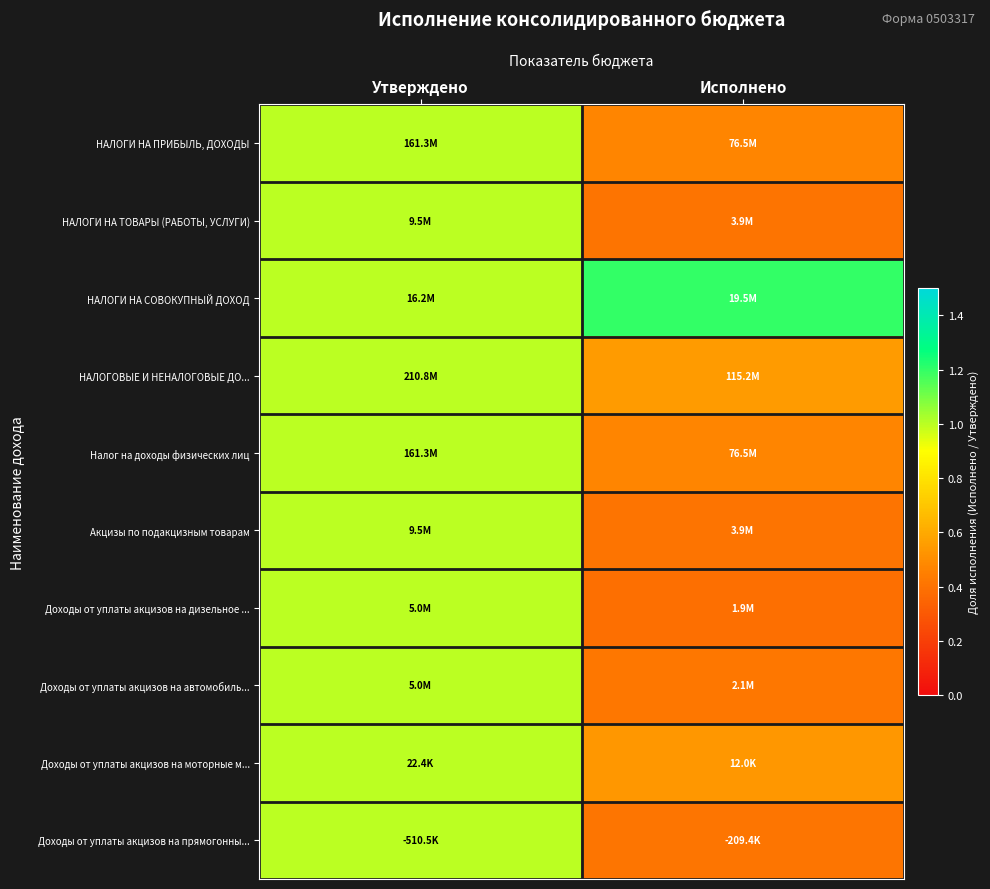

Reading right to left, list all the values displayed in this chart.

НАЛОГИ НА ПРИБЫЛЬ, ДОХОДЫ: Исполнено=0.5	Утверждено=1.0
НАЛОГИ НА ТОВАРЫ (РАБОТЫ, УСЛУГИ): Исполнено=0.4	Утверждено=1.0
НАЛОГИ НА СОВОКУПНЫЙ ДОХОД: Исполнено=1.2	Утверждено=1.0
НАЛОГОВЫЕ И НЕНАЛОГОВЫЕ ДО...: Исполнено=0.5	Утверждено=1.0
Налог на доходы физических лиц: Исполнено=0.5	Утверждено=1.0
Акцизы по подакцизным товарам: Исполнено=0.4	Утверждено=1.0
Доходы от уплаты акцизов на дизельное ...: Исполнено=0.4	Утверждено=1.0
Доходы от уплаты акцизов на автомобиль...: Исполнено=0.4	Утверждено=1.0
Доходы от уплаты акцизов на моторные м...: Исполнено=0.5	Утверждено=1.0
Доходы от уплаты акцизов на прямогонны...: Исполнено=0.4	Утверждено=1.0